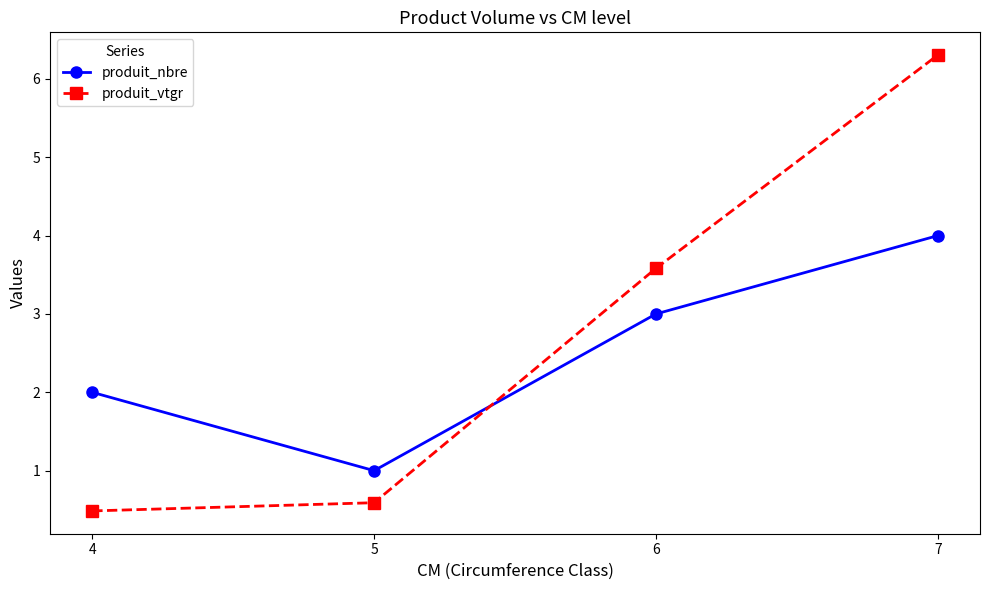

Which category has the lowest value in the produit_nbre series?

5